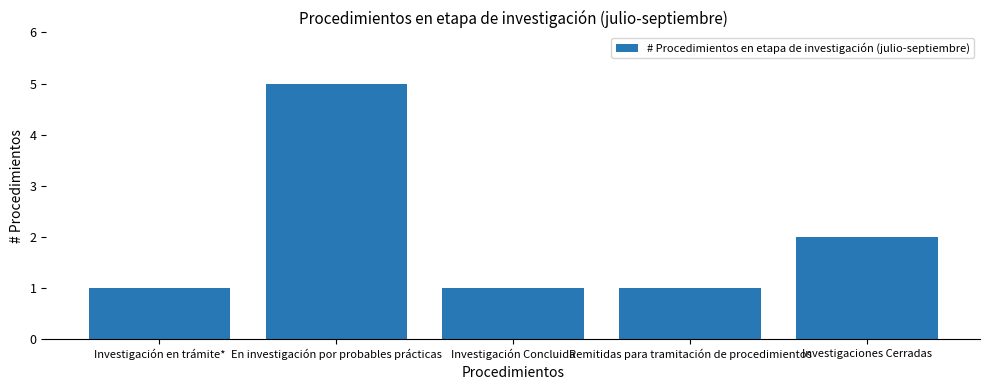

Reading left to right, extract all data points from this chart.

1	5	1	1	2